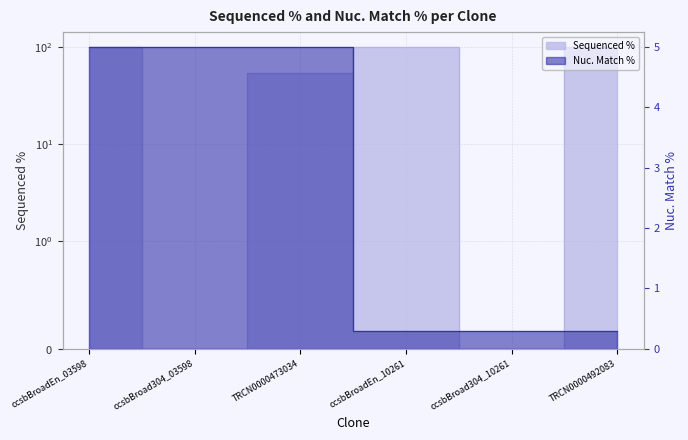

Which series has the largest total across all categories?

Sequenced %